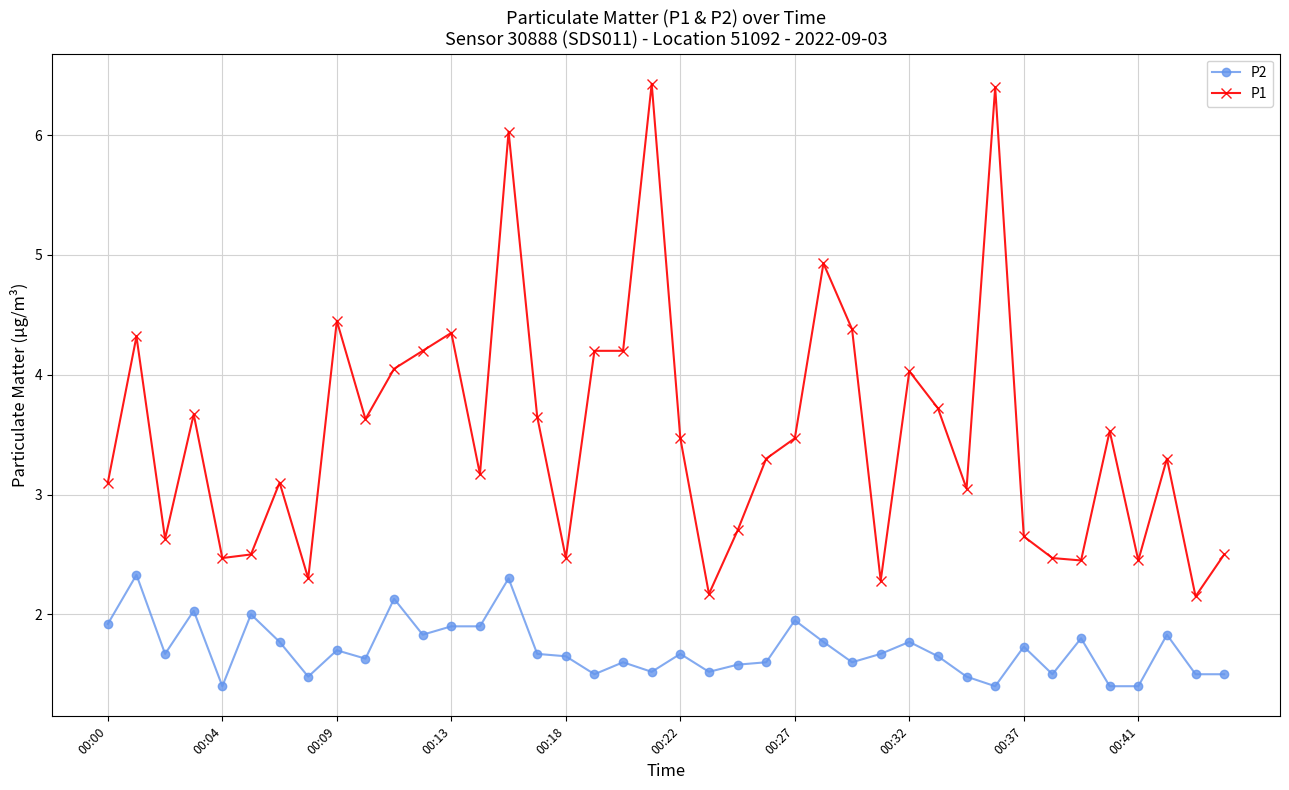

Rank the series by their average value, from lowest to highest.

P2, P1